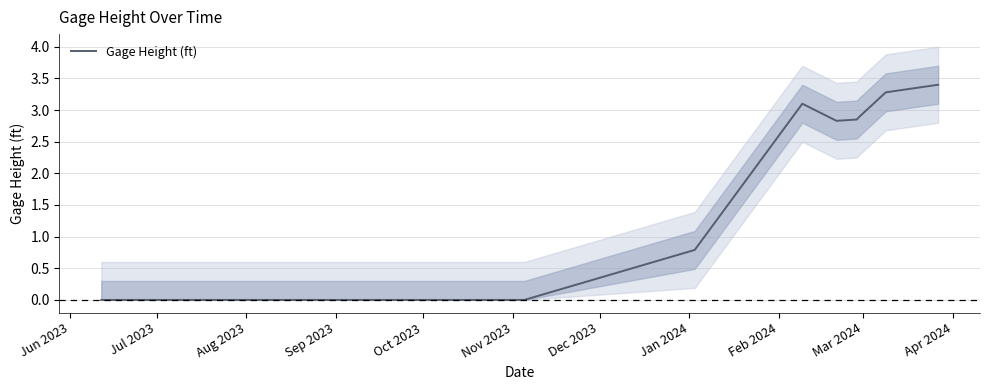

How many lines are shown in the chart?

1